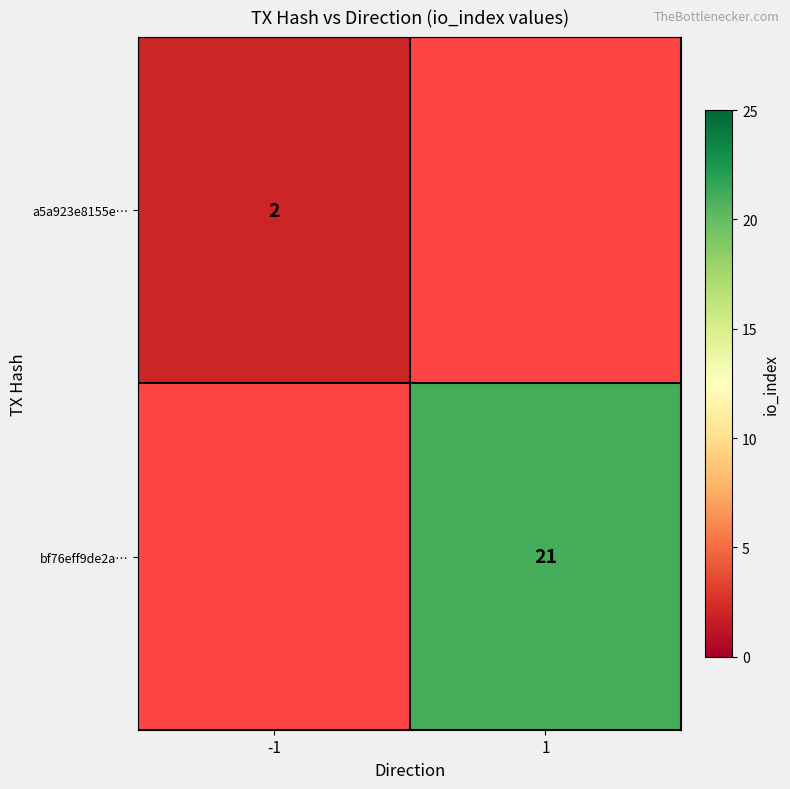

Count the number of data series in this chart.

2